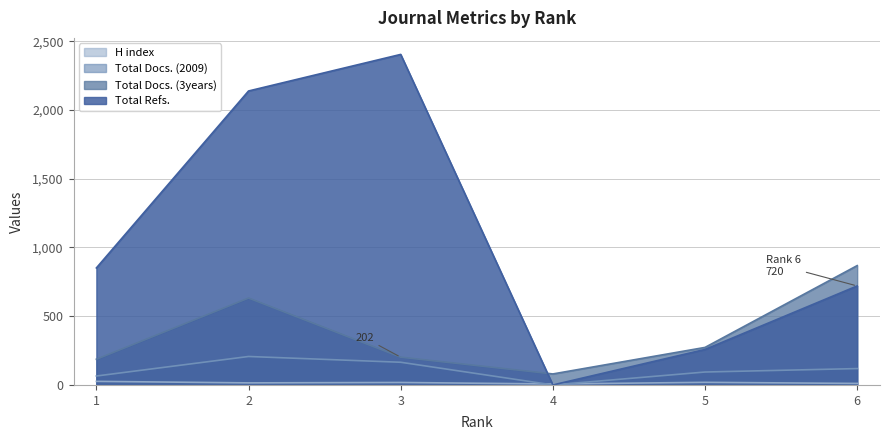

Is the value of Total Refs. at 1 greater than the value of H index at 1?

Yes